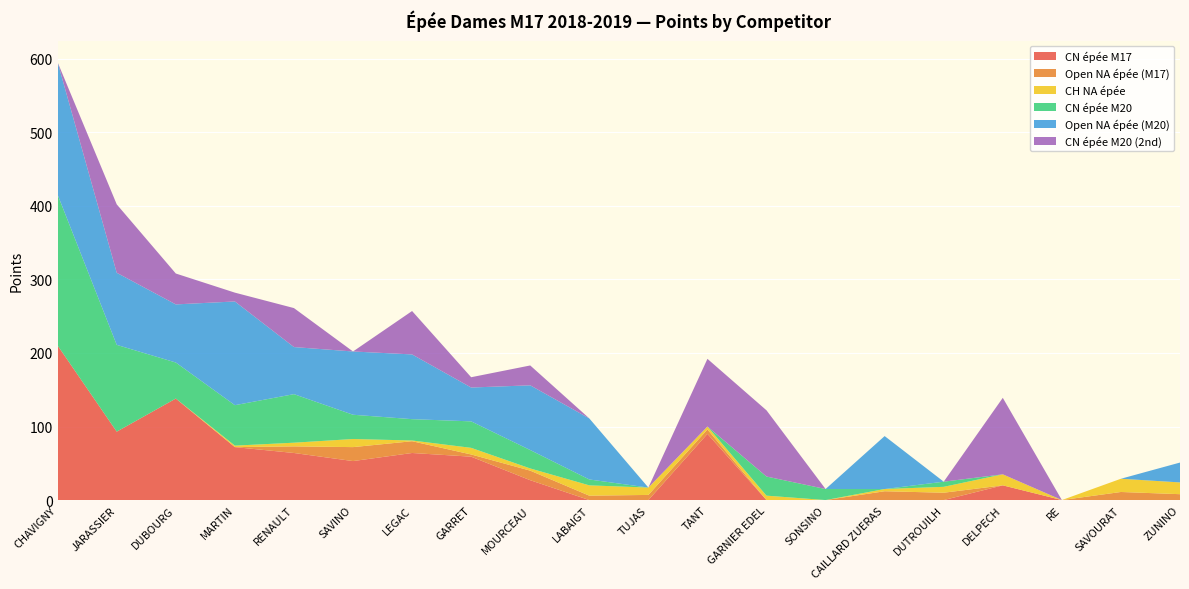

Reading right to left, extract all data points from this chart.

CN épée M17: ZUNINO=0	SAVOURAT=0	RE=0	DELPECH=20	DUTROUILH=0	CAILLARD ZUERAS=0	SONSINO=0	GARNIER EDEL=0	TANT=90	TUJAS=0	LABAIGT=0	MOURCEAU=27	GARRET=59	LEGAC=64	SAVINO=53	RENAULT=64	MARTIN=72	DUBOURG=138	JARASSIER=93	CHAVIGNY=210
Open NA épée (M17): ZUNINO=8	SAVOURAT=11	RE=0	DELPECH=0	DUTROUILH=10	CAILLARD ZUERAS=12	SONSINO=0	GARNIER EDEL=0	TANT=6	TUJAS=7	LABAIGT=6	MOURCEAU=13	GARRET=3	LEGAC=16	SAVINO=19	RENAULT=9	MARTIN=0	DUBOURG=0	JARASSIER=0	CHAVIGNY=0
CH NA épée: ZUNINO=16	SAVOURAT=18	RE=0	DELPECH=15	DUTROUILH=8	CAILLARD ZUERAS=3	SONSINO=0	GARNIER EDEL=6	TANT=4	TUJAS=10	LABAIGT=14	MOURCEAU=3	GARRET=9	LEGAC=1	SAVINO=11	RENAULT=5	MARTIN=2	DUBOURG=0	JARASSIER=0	CHAVIGNY=0
CN épée M20: ZUNINO=0	SAVOURAT=0	RE=0	DELPECH=0	DUTROUILH=7	CAILLARD ZUERAS=0	SONSINO=15	GARNIER EDEL=26	TANT=0	TUJAS=0	LABAIGT=8	MOURCEAU=25	GARRET=36	LEGAC=29	SAVINO=33	RENAULT=66	MARTIN=55	DUBOURG=49	JARASSIER=118	CHAVIGNY=205
Open NA épée (M20): ZUNINO=27	SAVOURAT=0	RE=0	DELPECH=0	DUTROUILH=0	CAILLARD ZUERAS=72	SONSINO=0	GARNIER EDEL=0	TANT=0	TUJAS=0	LABAIGT=83	MOURCEAU=88	GARRET=46	LEGAC=88	SAVINO=86	RENAULT=64	MARTIN=141	DUBOURG=79	JARASSIER=98	CHAVIGNY=180
CN épée M20 (2nd): ZUNINO=0	SAVOURAT=0	RE=0	DELPECH=104	DUTROUILH=0	CAILLARD ZUERAS=0	SONSINO=0	GARNIER EDEL=90	TANT=92	TUJAS=0	LABAIGT=0	MOURCEAU=27	GARRET=14	LEGAC=59	SAVINO=0	RENAULT=53	MARTIN=12	DUBOURG=42	JARASSIER=93	CHAVIGNY=0